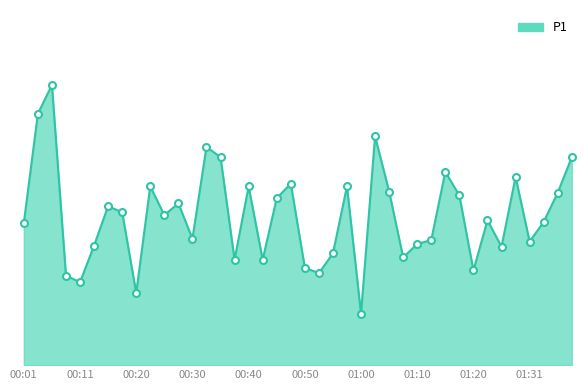

Does the chart have visible grid lines?

No